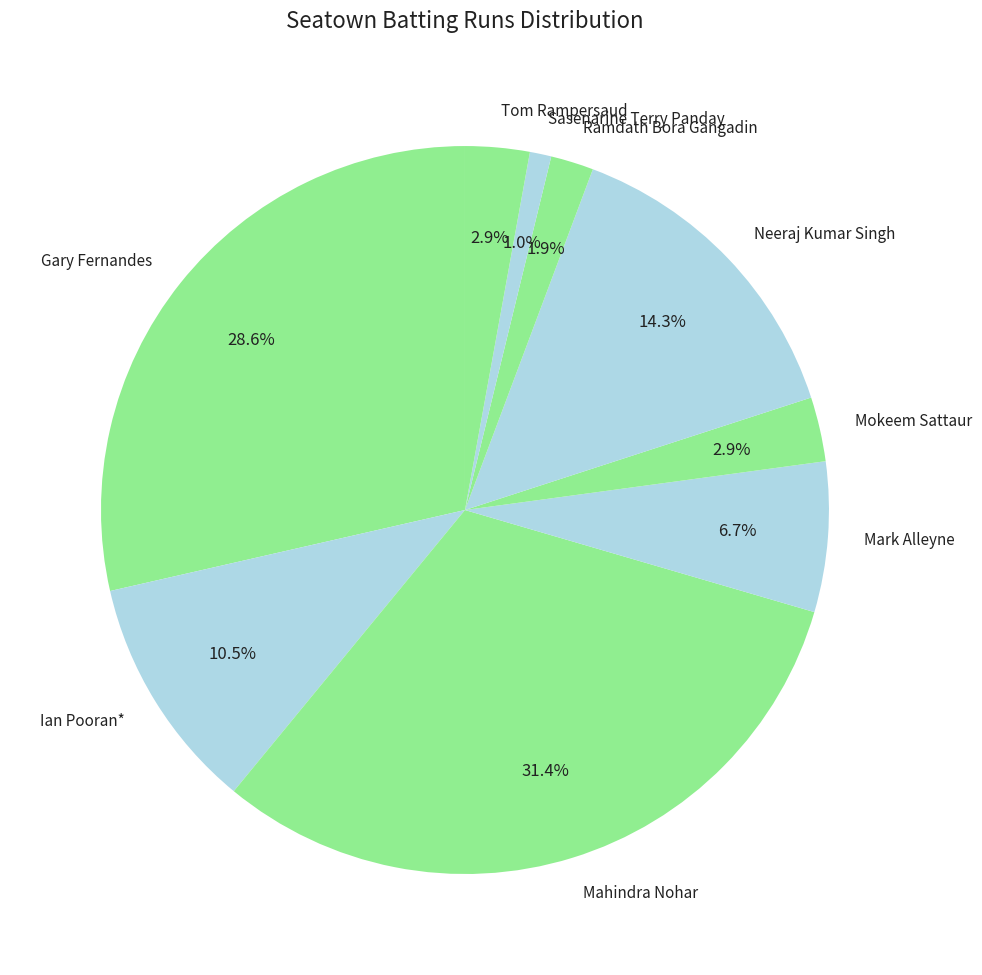

Approximately how many times larger is the value at Gary Fernandes compared to Mahindra Nohar?

0.9